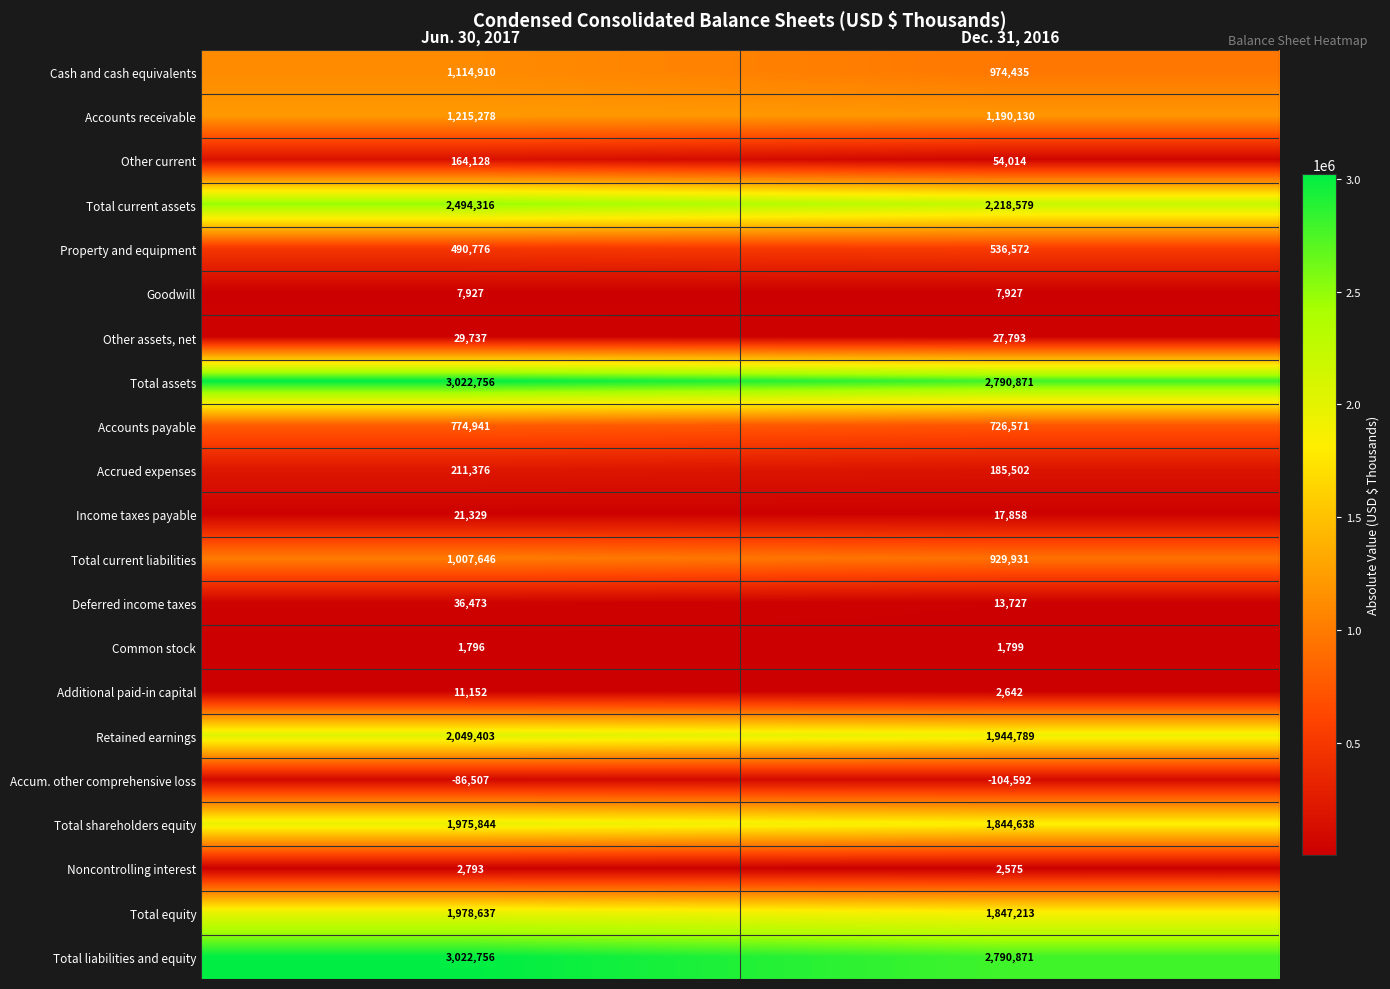

What is the average value of the Common stock series?

1798